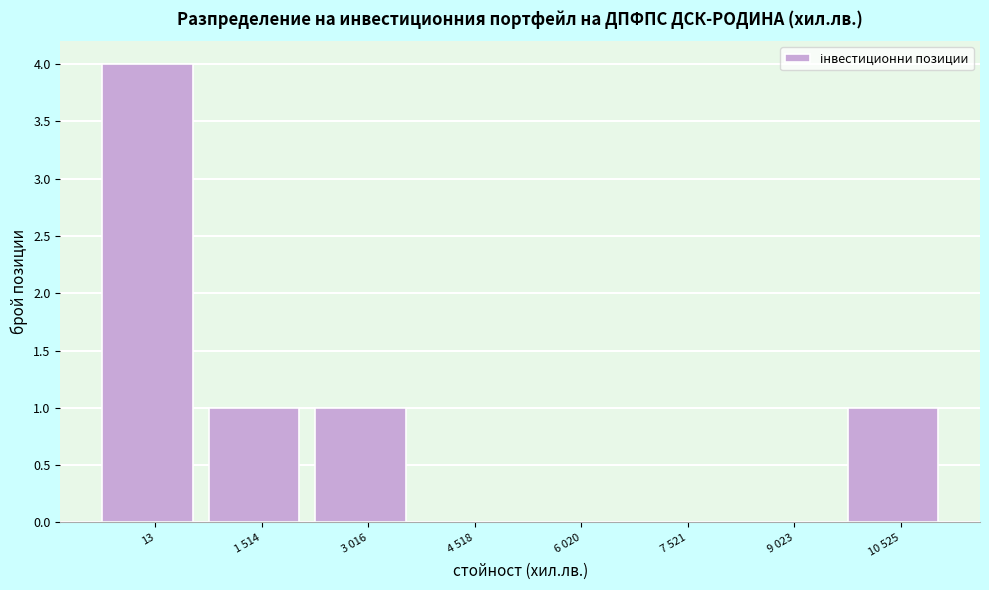

Reading left to right, extract all data points from this chart.

13=4	1 514=1	3 016=1	4 518=0	6 020=0	7 521=0	9 023=0	10 525=1